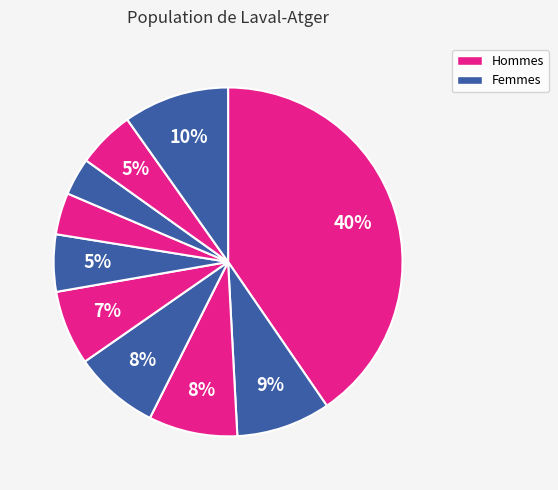

How many segments does this pie chart have?

10